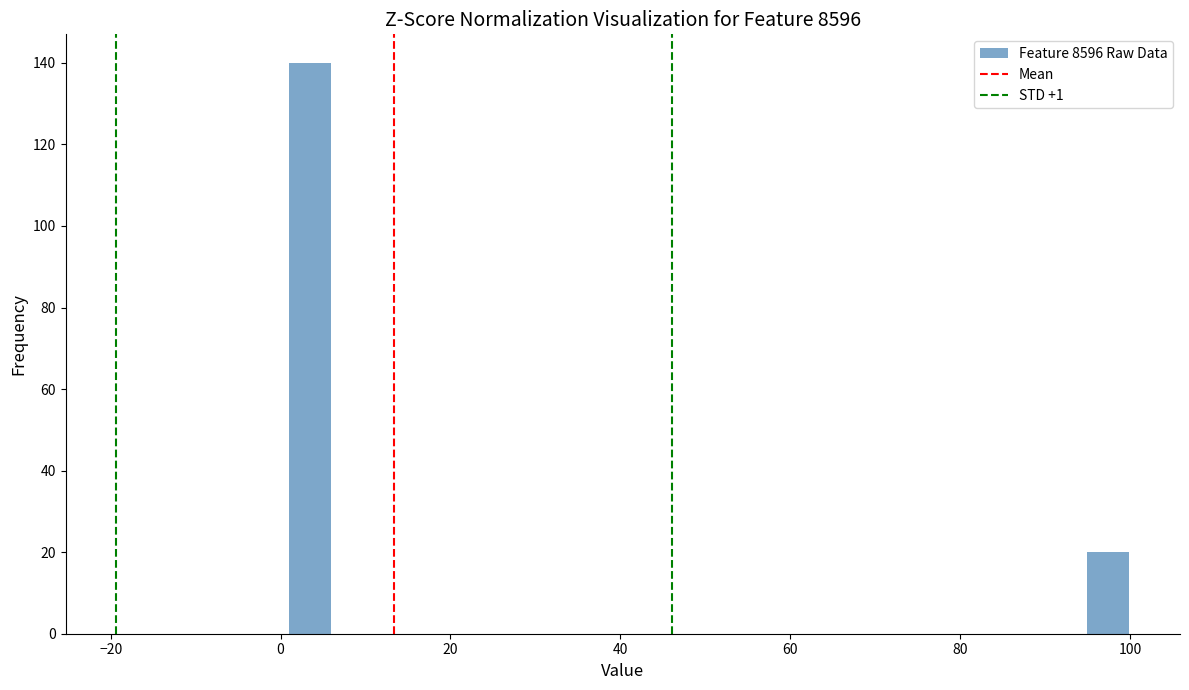

Read against the x-axis, roughly where is the centre of the tallest bar?

4